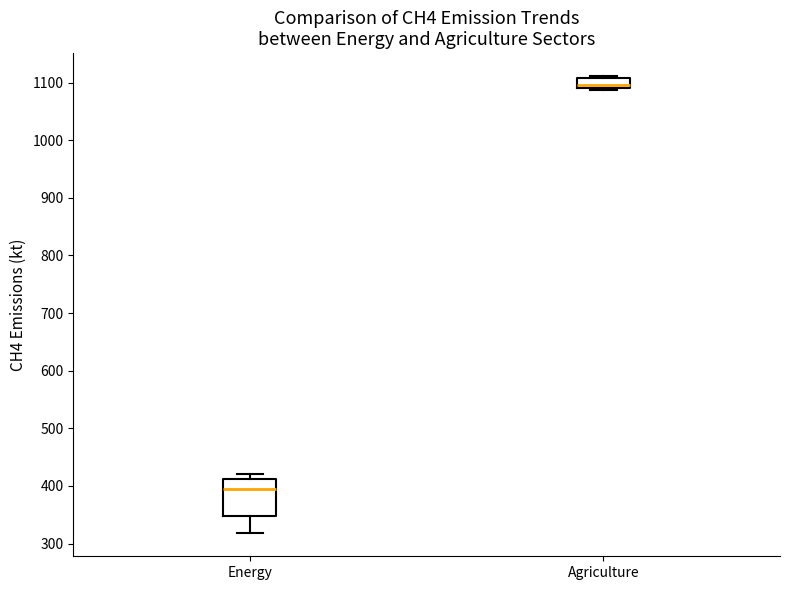

Comparing the boxes themselves (not the whiskers), which one is the tallest?

Energy